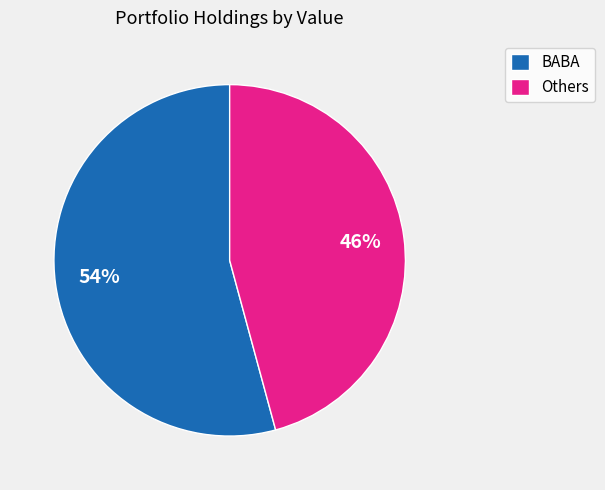

What is the largest slice in the pie chart?

BABA